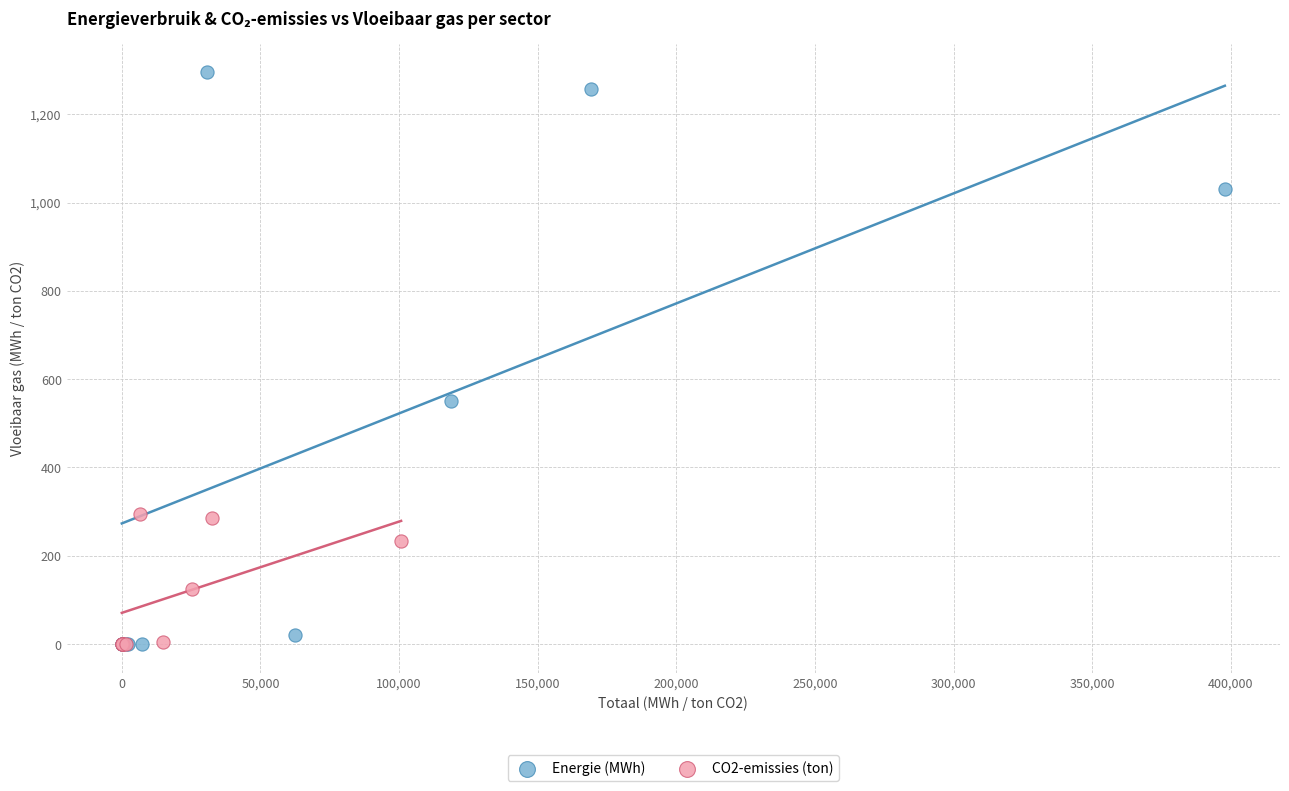

Which series has the widest spread of Y values?

Energie (MWh)